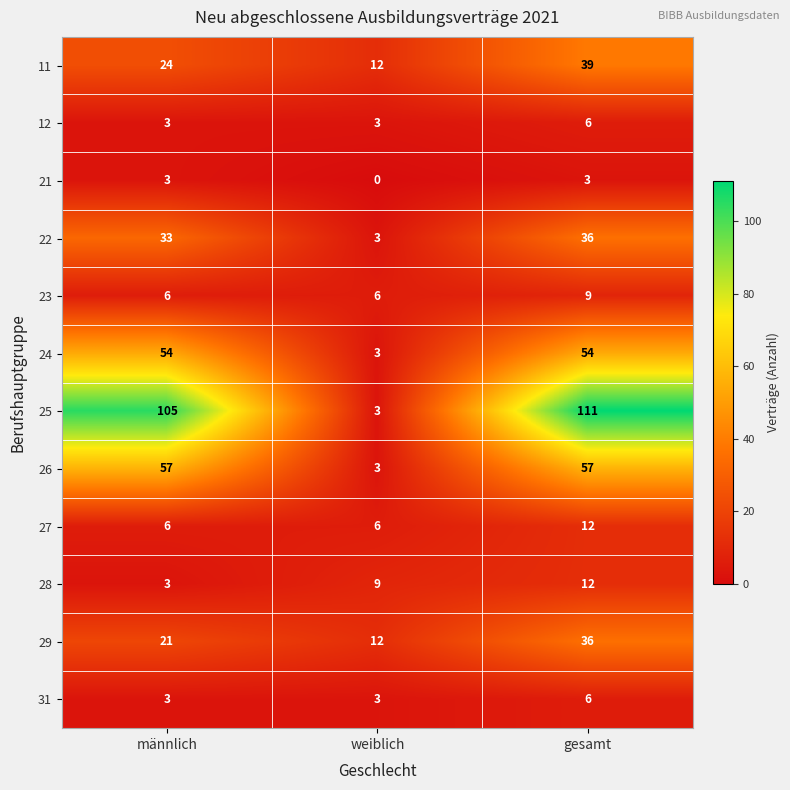

Which series has the widest spread of values?

25